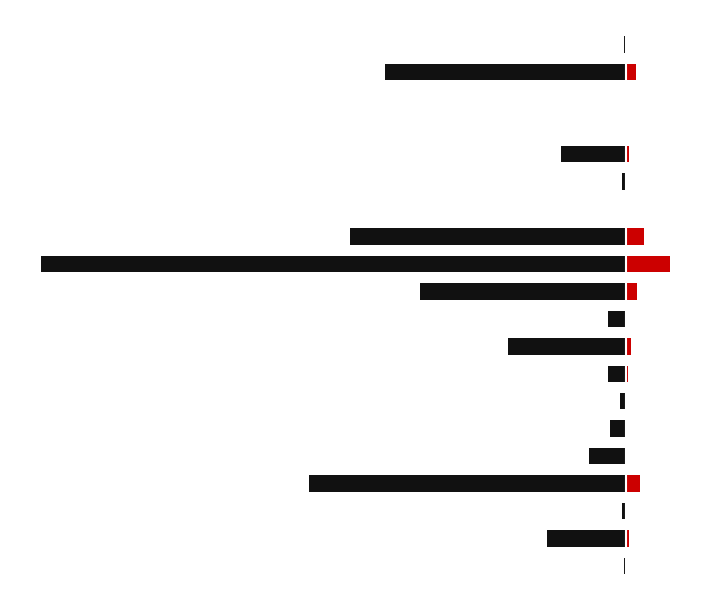

Which has a higher value, 4 or 3?

4